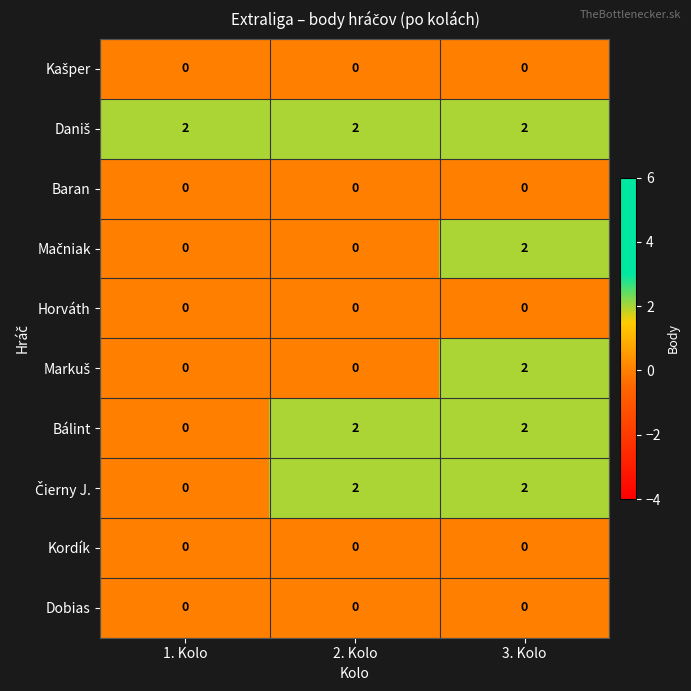

Is it true that Bálint equals 1 at 1. Kolo?

False